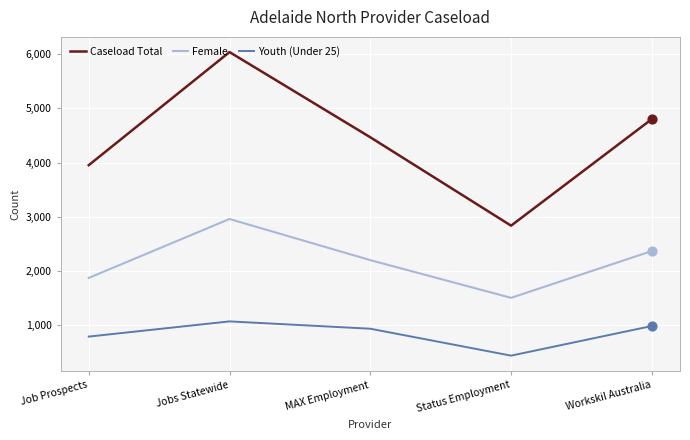

At which category is the sum across all series the highest?

Jobs Statewide